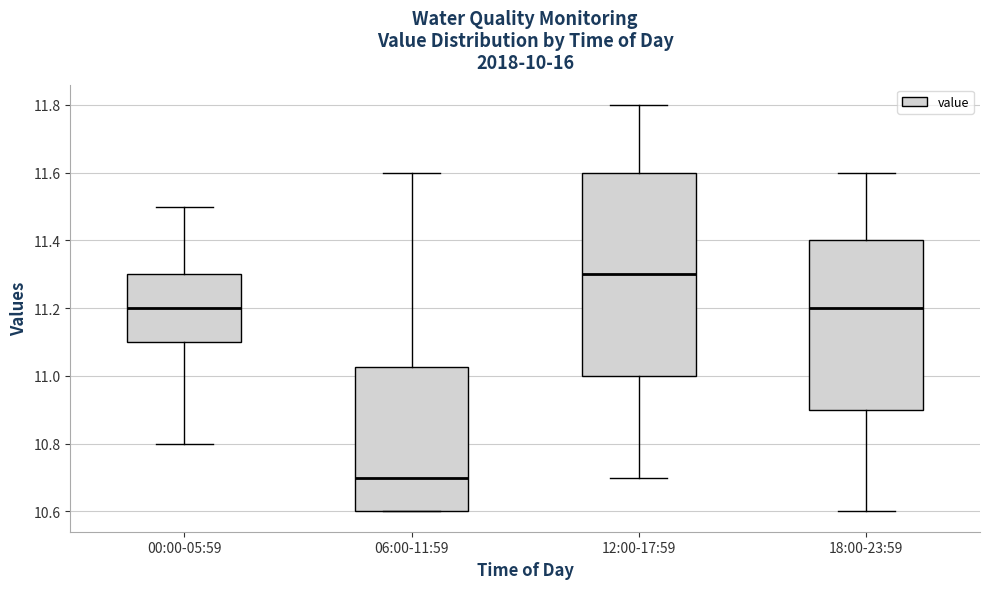

Reading left to right, read every box against the y-axis: the position of its median line, the range the box covers, and the ends of its whiskers. The values are not printed on the chart, so give them approximately, as read against the axis.

00:00-05:59: median 11.20, box 11.10 to 11.30, whiskers 10.80 to 11.50
06:00-11:59: median 10.70, box 10.60 to 11.02, whiskers 10.60 to 11.60
12:00-17:59: median 11.30, box 11.00 to 11.60, whiskers 10.70 to 11.80
18:00-23:59: median 11.20, box 10.90 to 11.40, whiskers 10.60 to 11.60